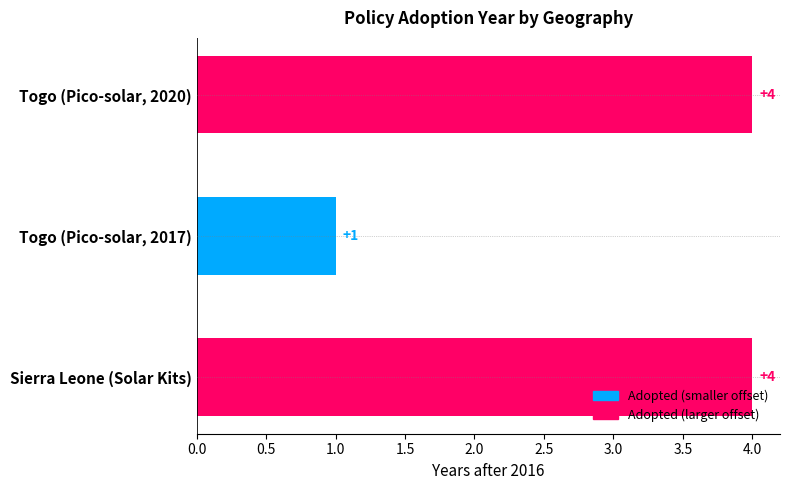

At which label is the value closest to 2?

Togo (Pico-solar, 2017)